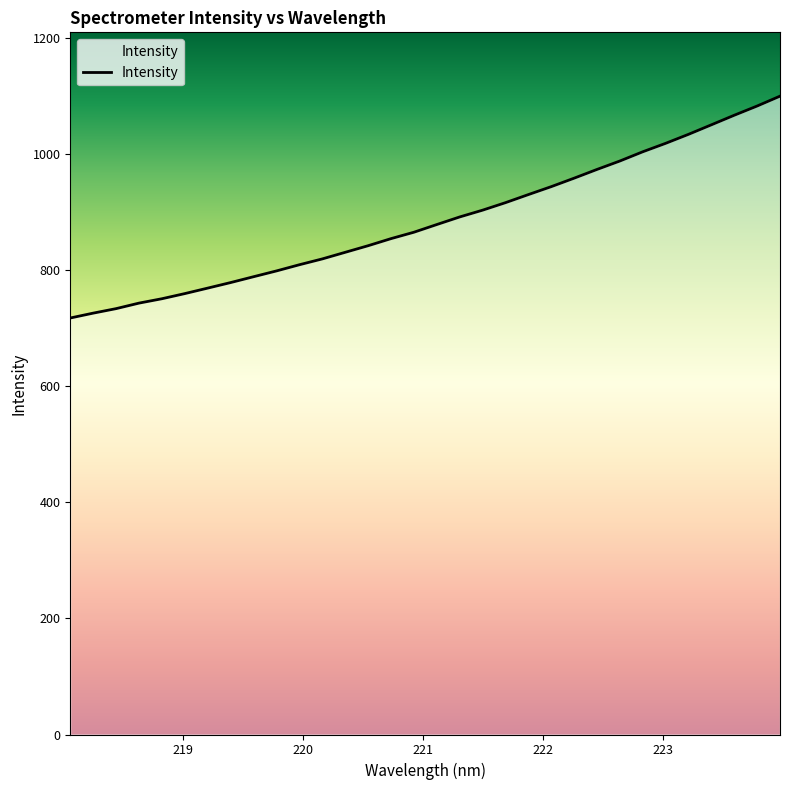

What is the difference between the maximum and minimum values?

382.2